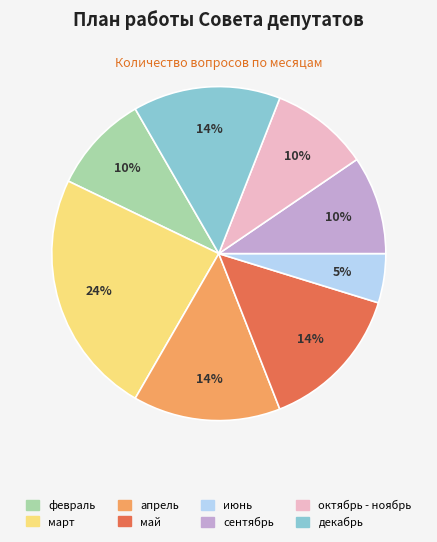

True or false: декабрь accounts for 14% of the total.

True